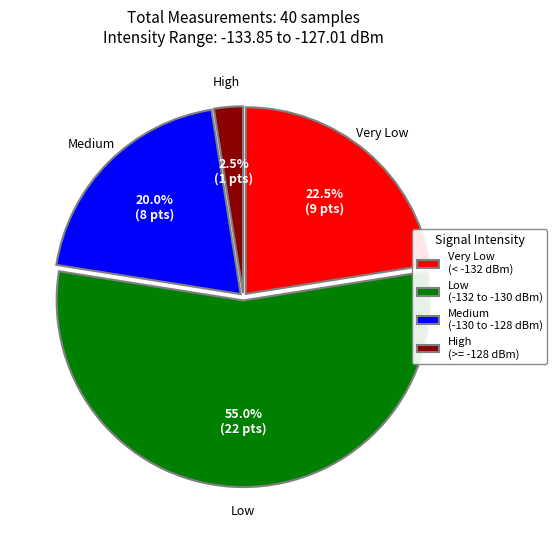

How many slices are in this pie chart?

4